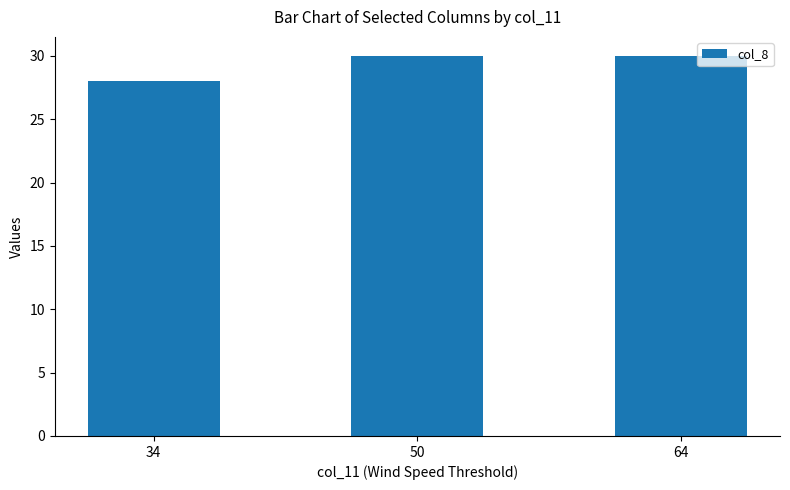

The chart shows a value of 30 at 50. True or false?

True